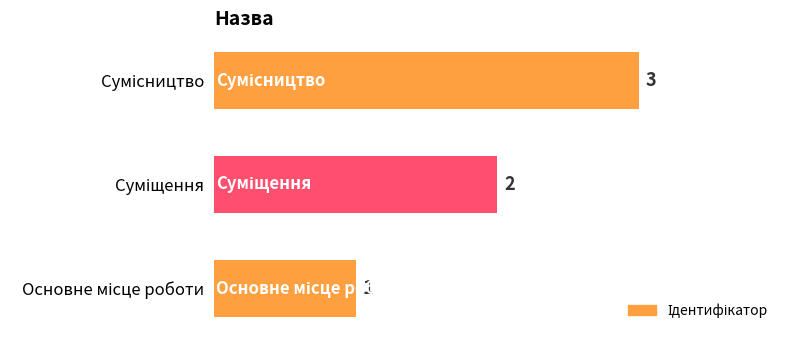

How many values are below 2?

1